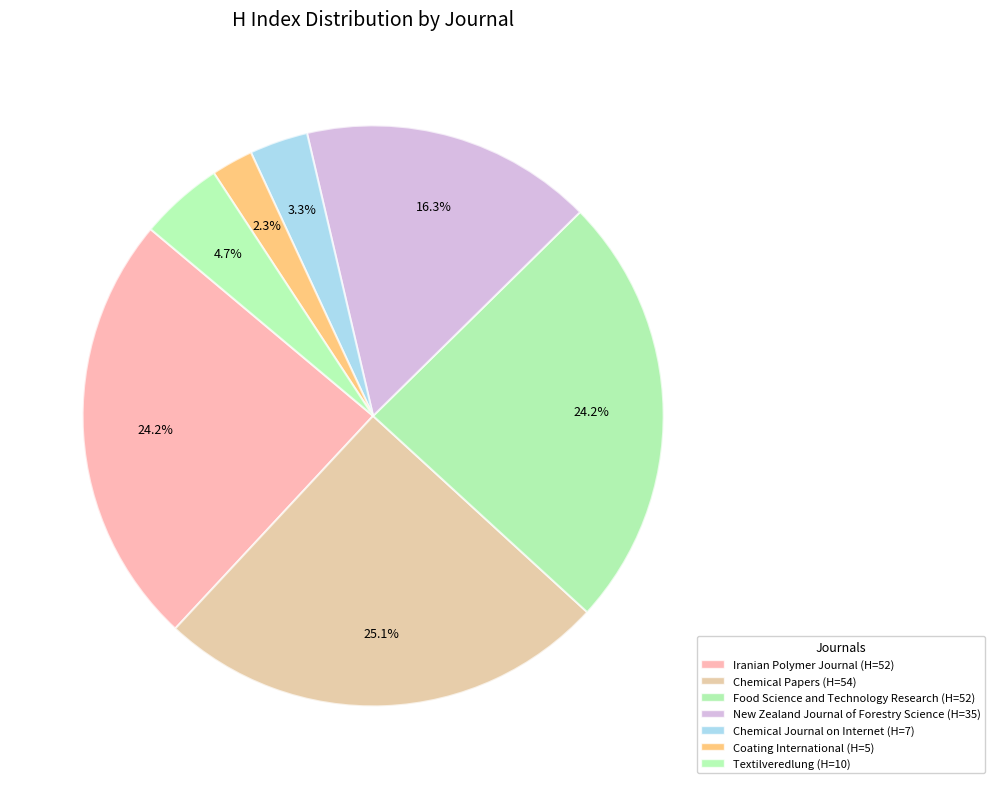

How many slices are in this pie chart?

7